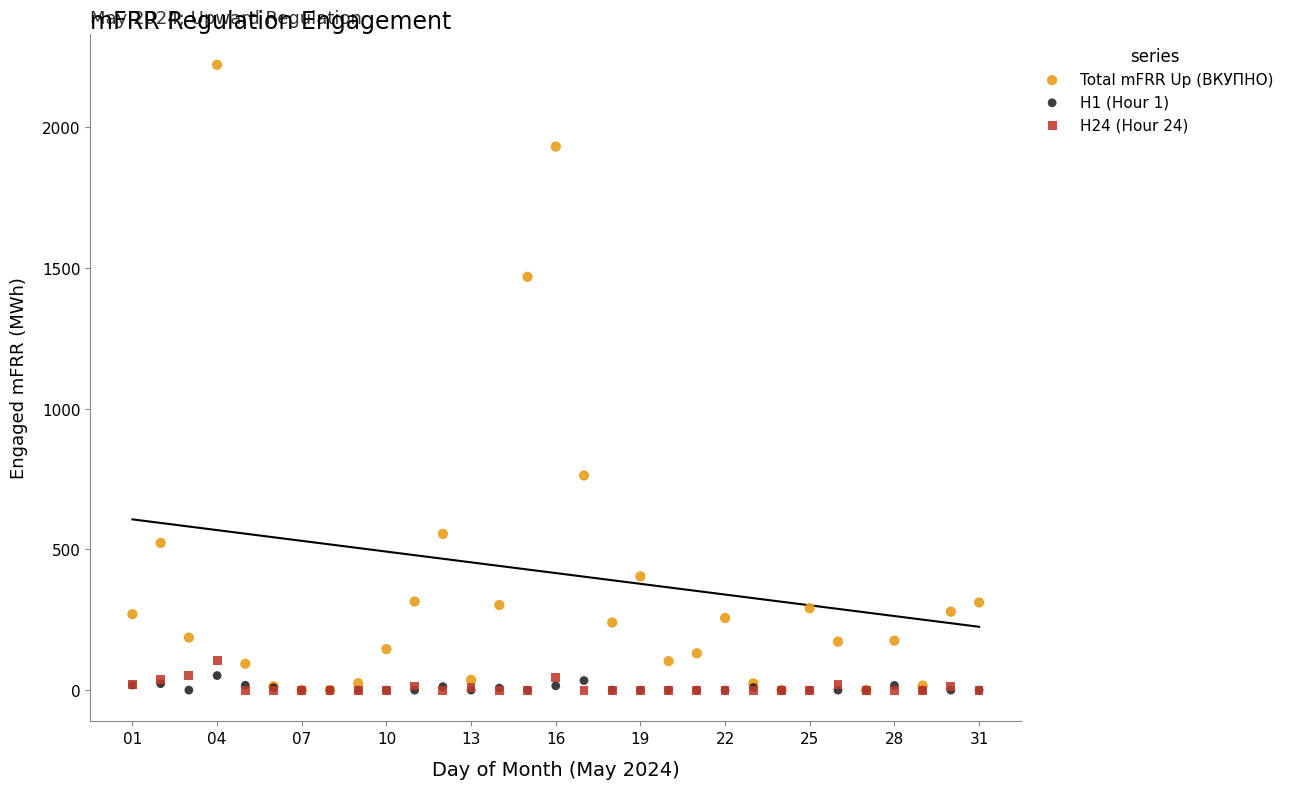

Which series contains the highest Y value?

Total mFRR Up (ВКУПНО)